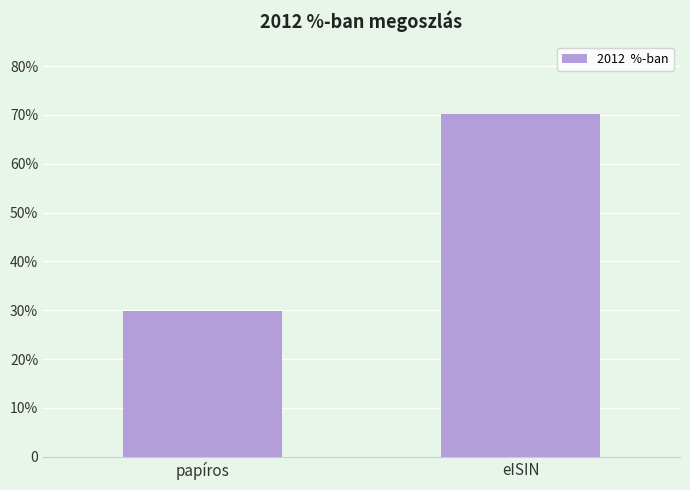

List the labels in order of value, smallest first.

papíros, eISIN